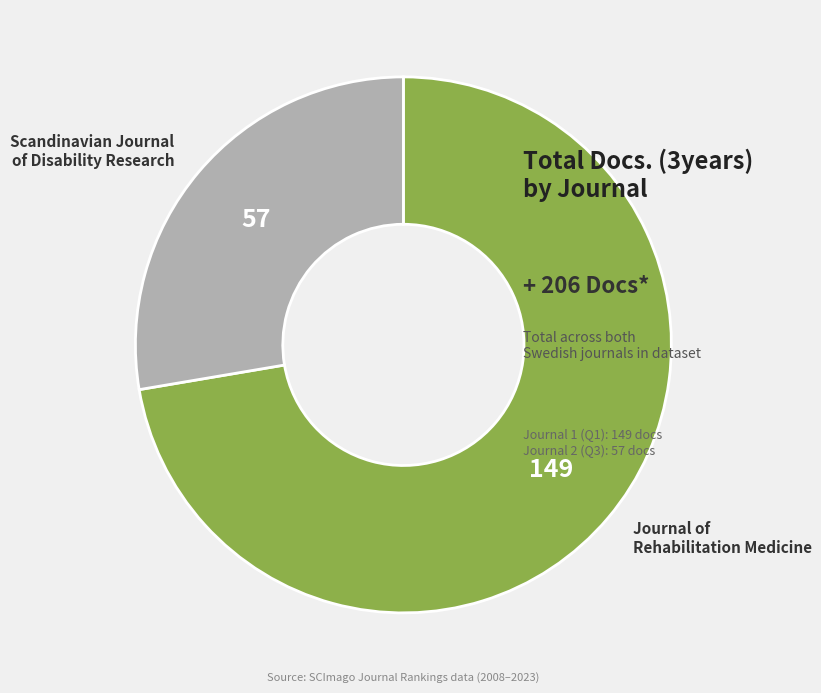

Is there a majority slice in this chart?

Yes